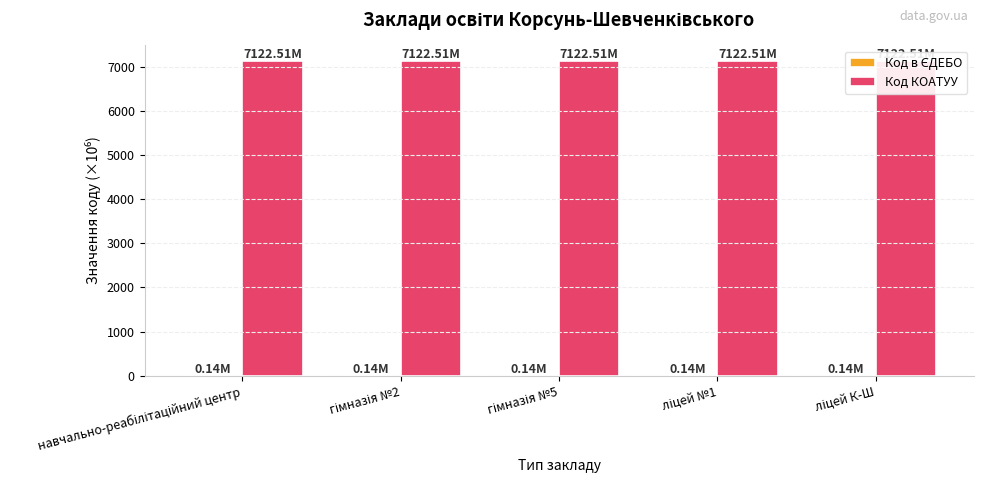

What is the value of the Код в ЄДЕБО bar at the 1st from the left?

0.1